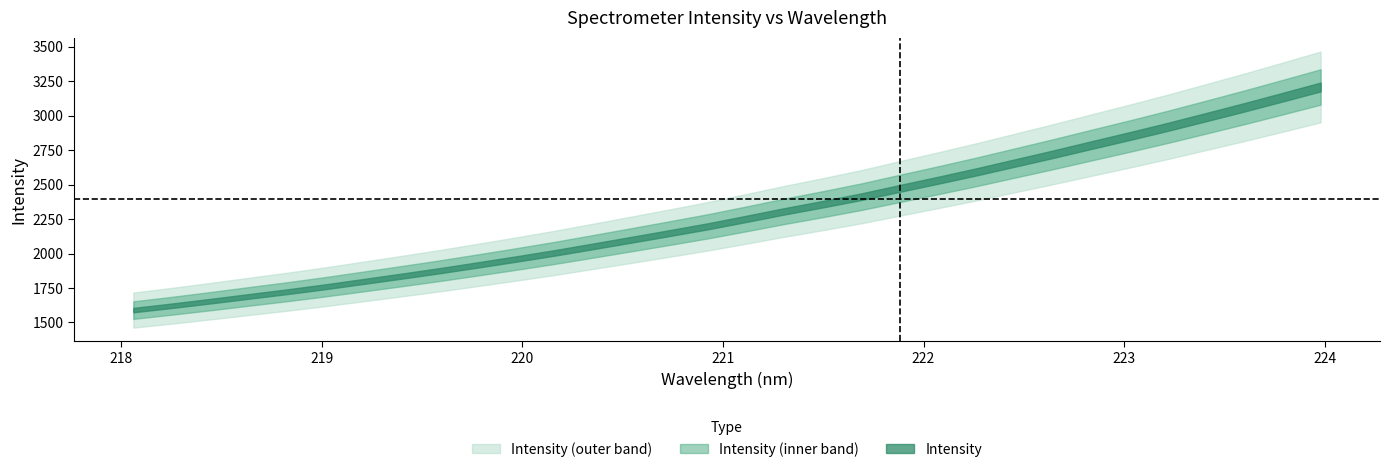

The value at 223.5987 is 3060.3. True or false?

True